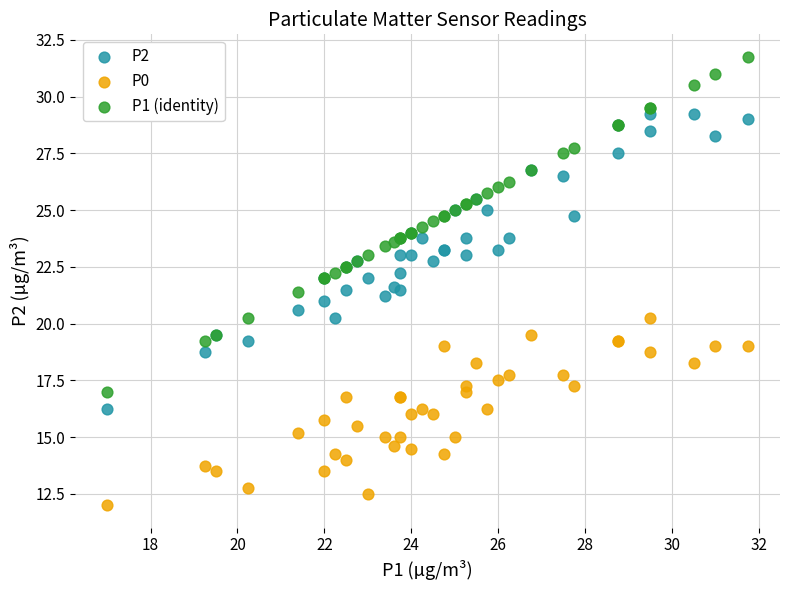

Which series reaches the maximum Y coordinate?

P1 (identity)